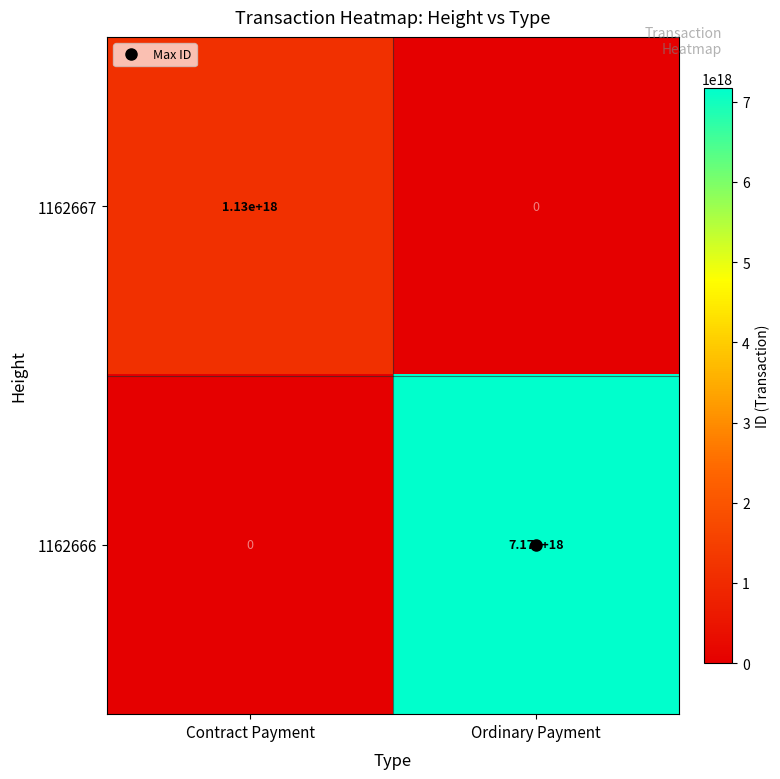

At which category does the chart reach its peak across all series?

Ordinary Payment